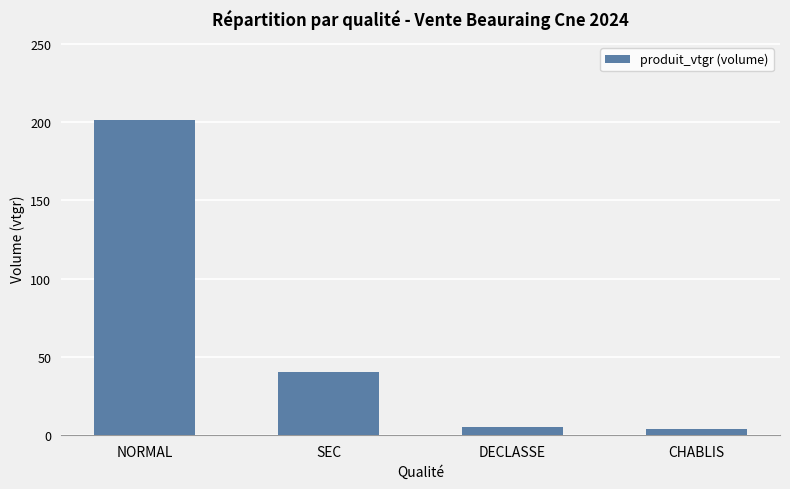

What is the difference between the maximum and minimum values?

197.4